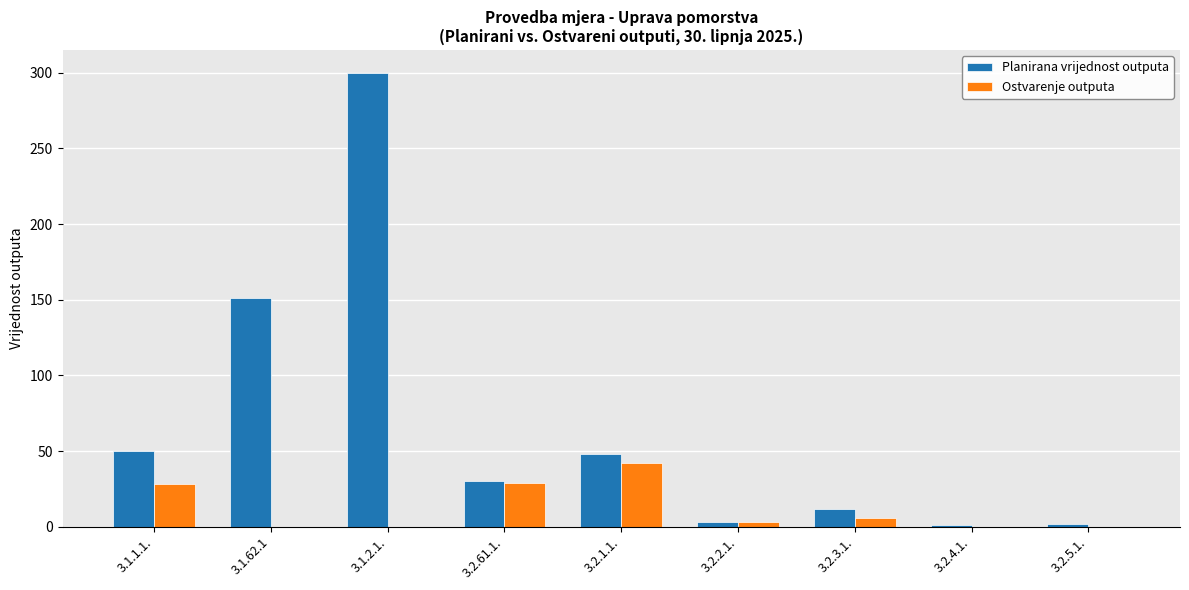

How many categories are shown in the chart?

9